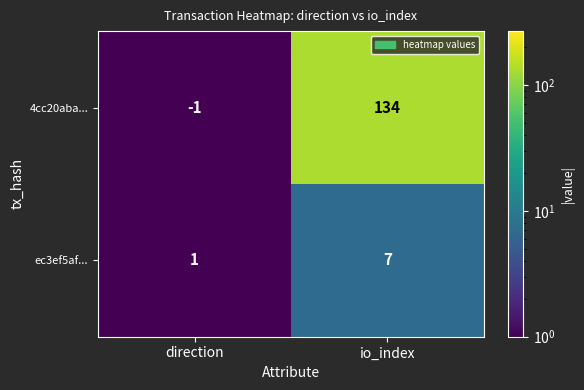

What is the maximum value shown in the chart?

134